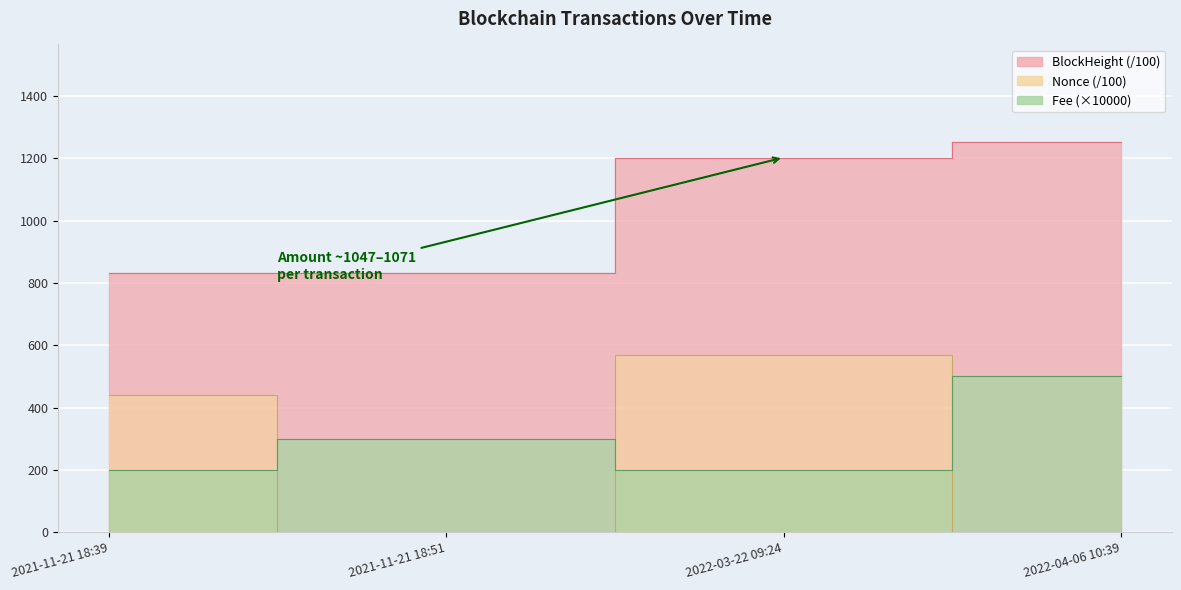

How many data points in Amount are less than 1202?

2